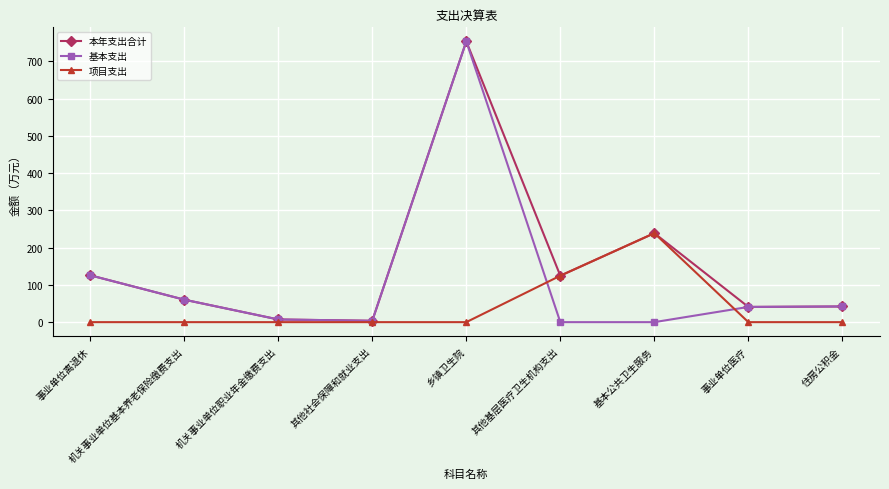

Is the value of 基本支出 at 事业单位离退休 greater than the value of 项目支出 at 事业单位医疗?

Yes